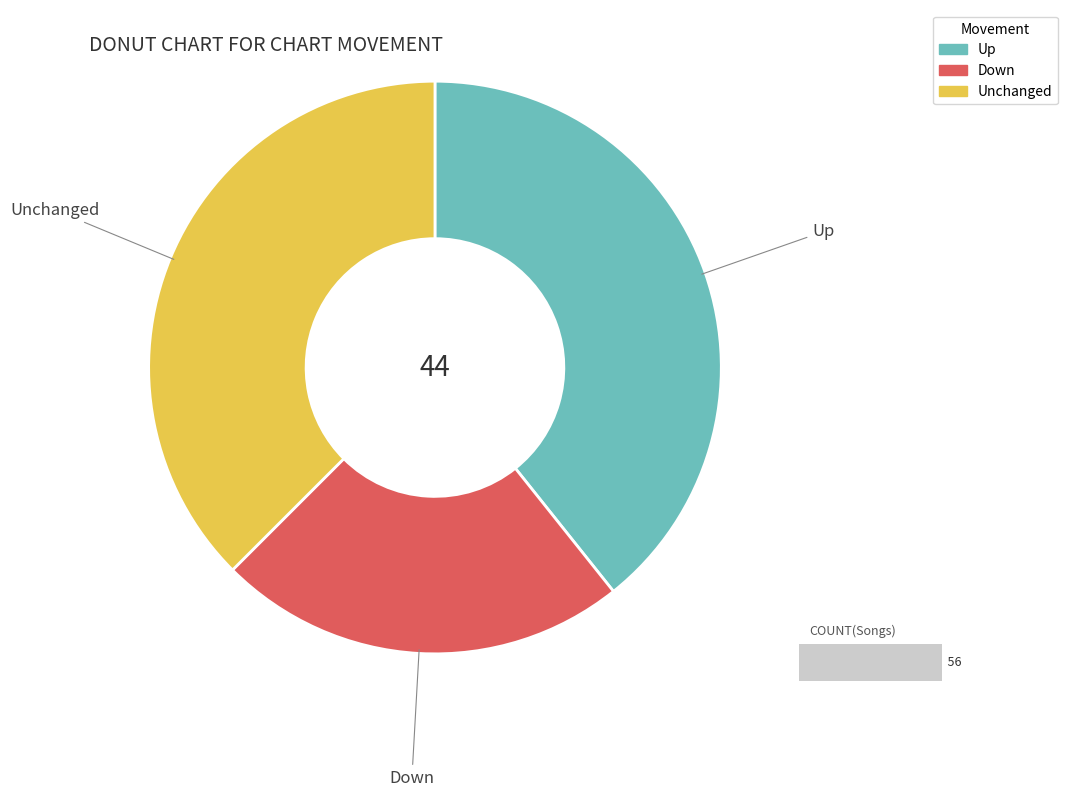

How many segments does this pie chart have?

3